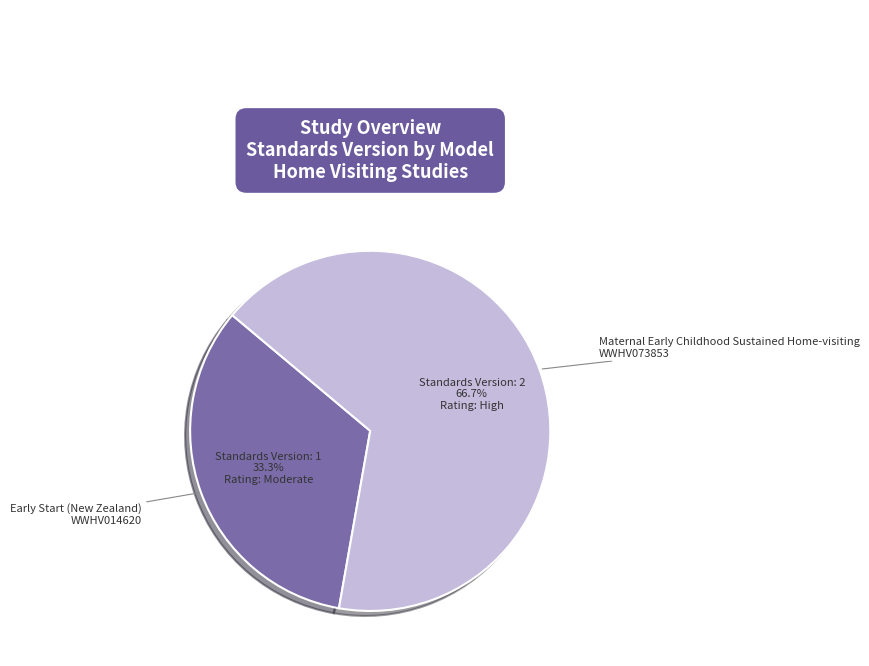

Does Early Start (New Zealand) represent more than half of the total?

No